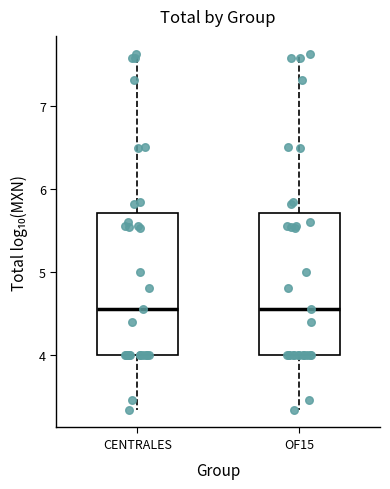

Where is the lower edge of the box for CENTRALES on the y-axis? The values are not printed on the chart, so give them approximately, as read against the axis.

4.0